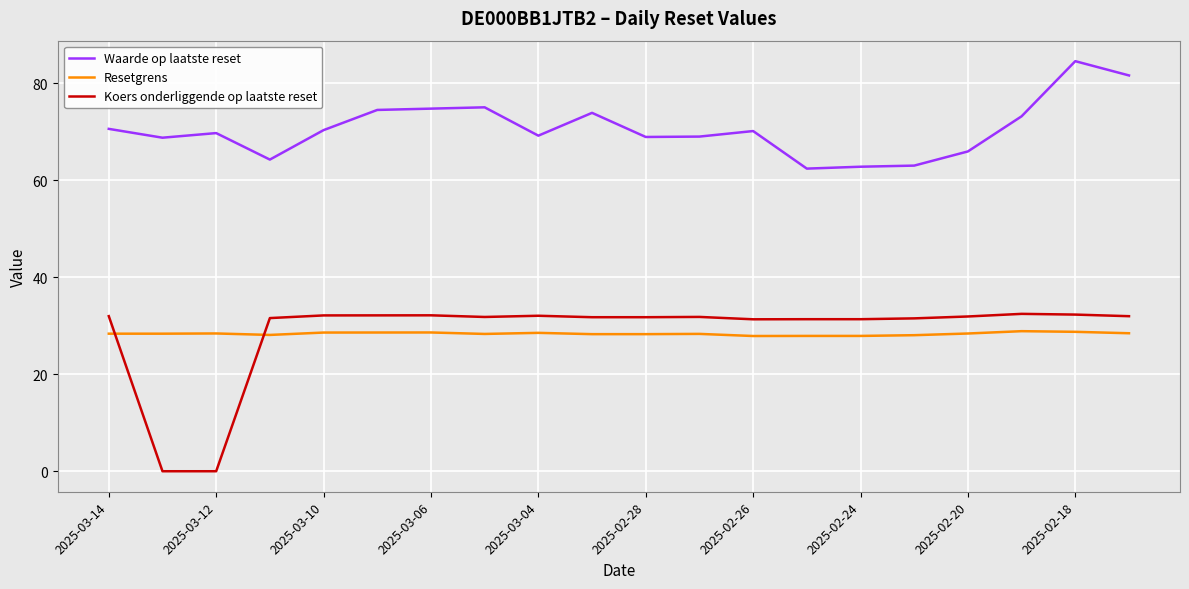

How many distinct data groups are displayed?

3